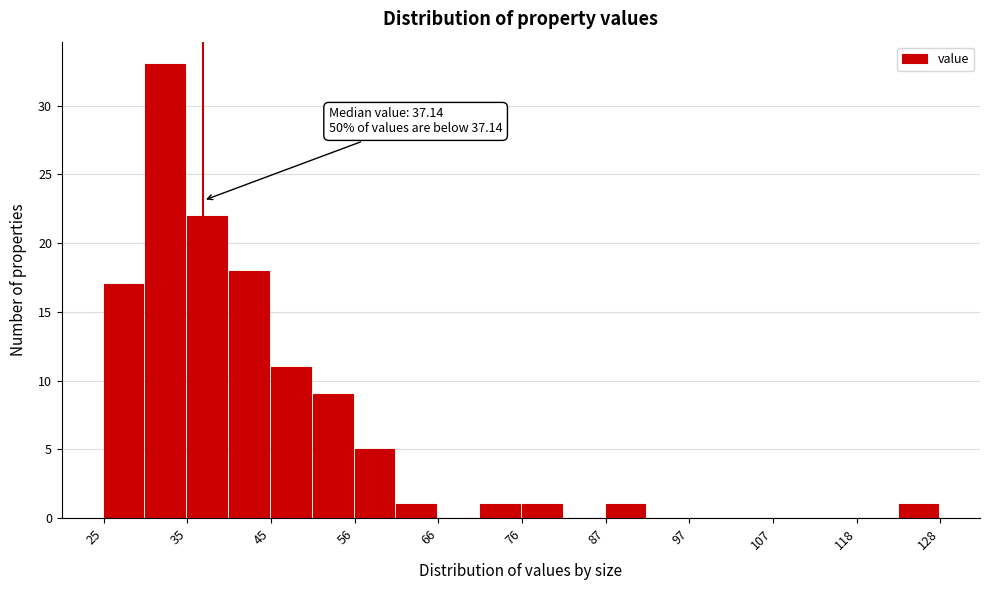

Read against the x-axis, roughly where is the centre of the tallest bar?

32